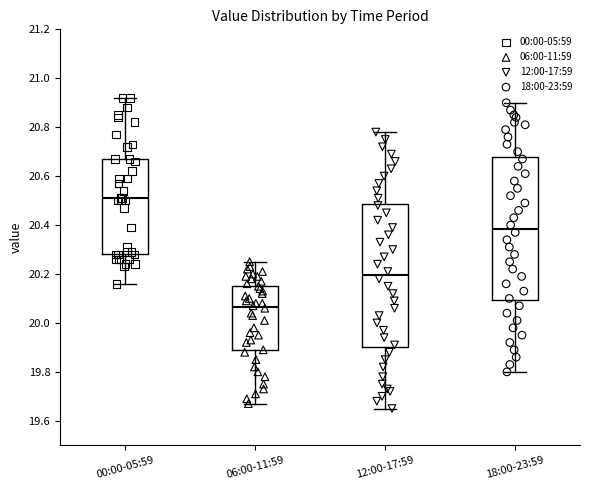

Which box's median line is the highest?

00:00-05:59